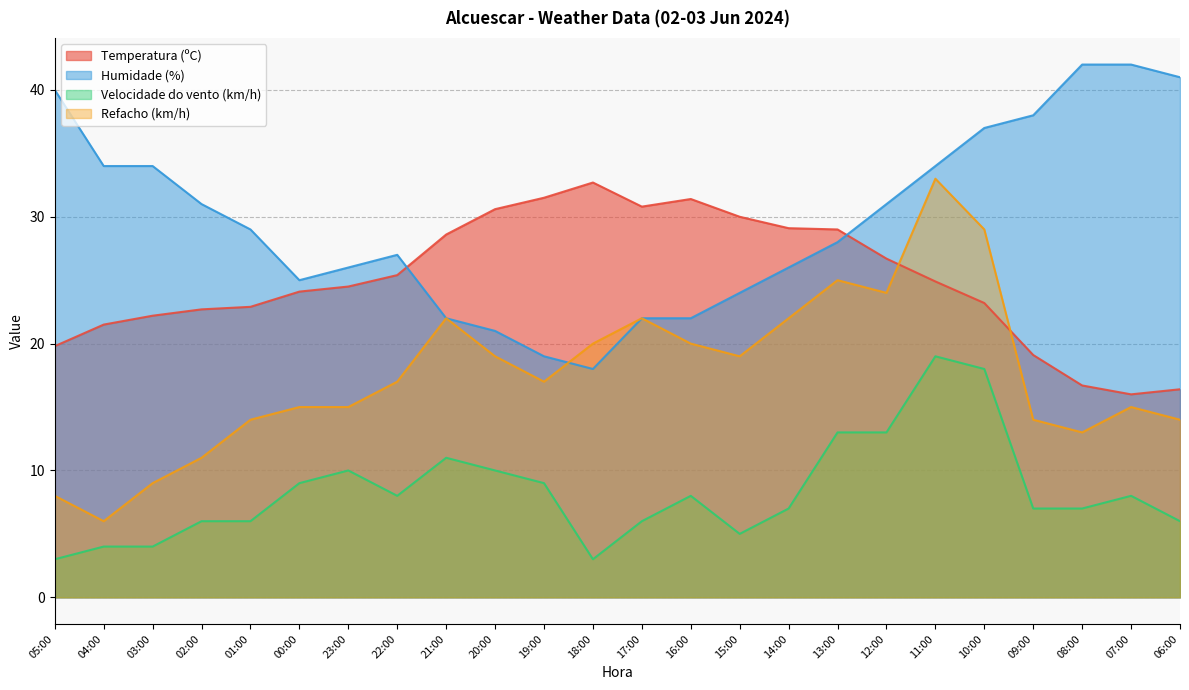

At 17:00, list the series in order from largest to smallest.

Temperatura (ºC), Humidade (%), Refacho (km/h), Velocidade do vento (km/h)